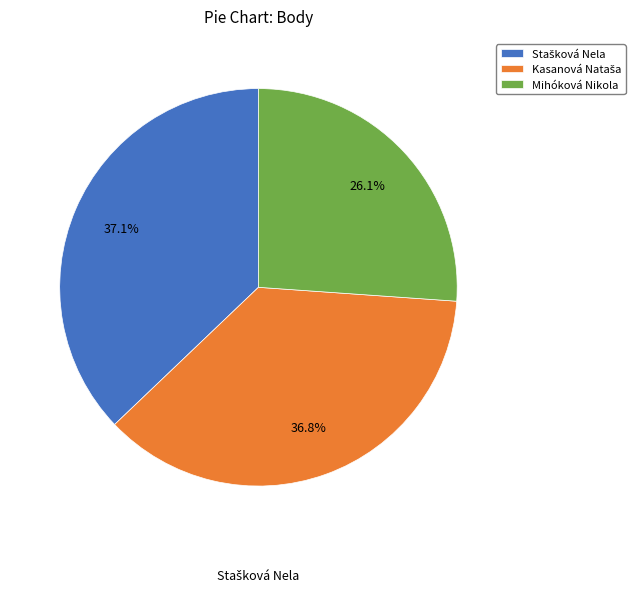

What is the change in value from Kasanová Nataša to Mihóková Nikola?

-203